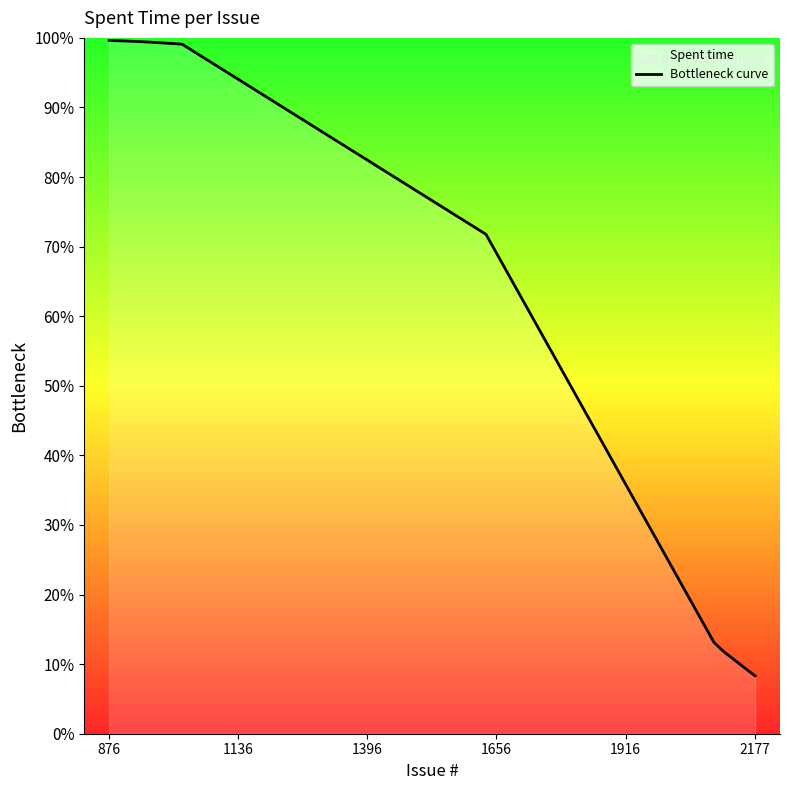

What is the smallest value displayed?

8.3